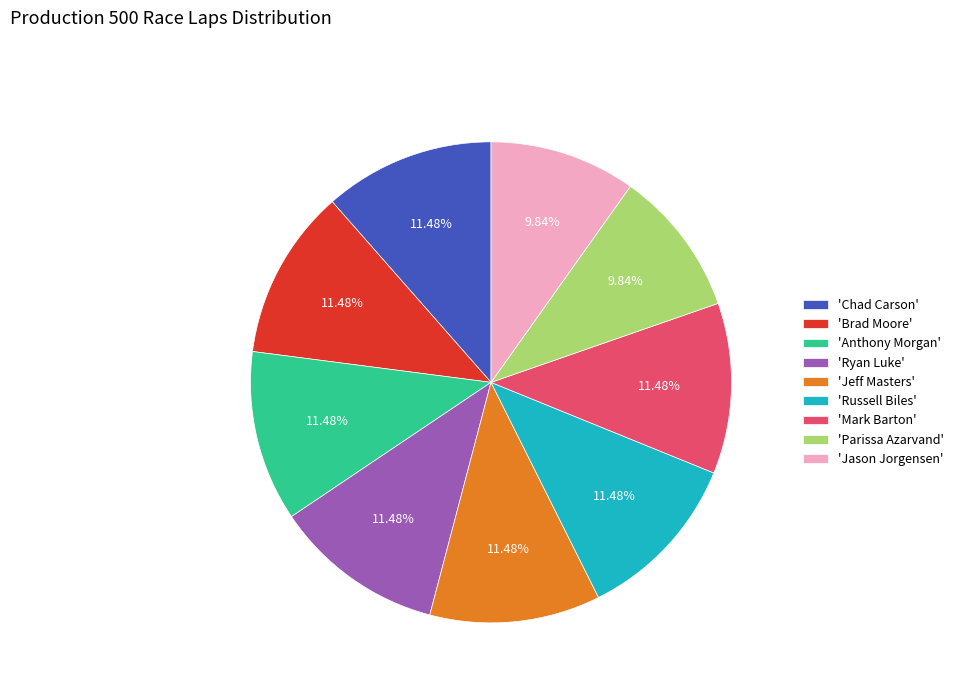

Does 'Parissa Azarvand' account for over 50% of the chart?

No